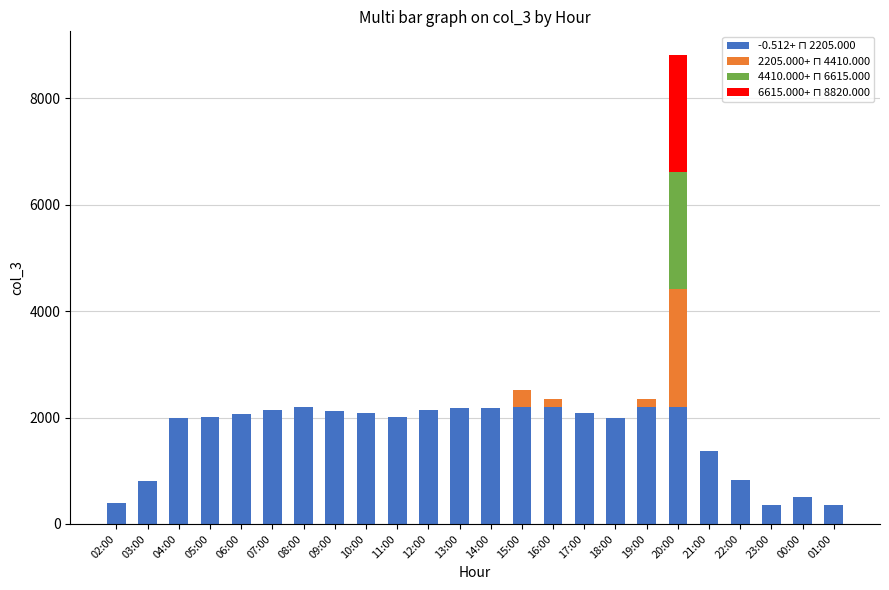

At which category is the sum across all series the highest?

20:00